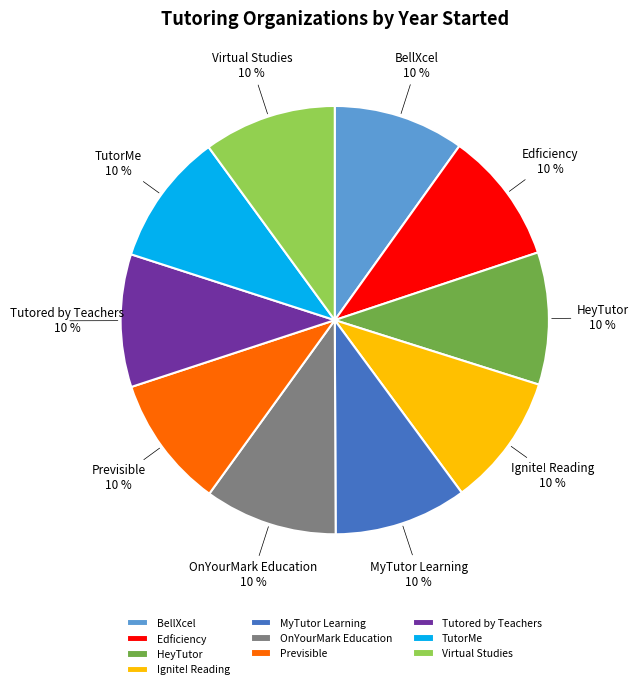

To the nearest percent, what is the combined percentage of OnYourMark Education and HeyTutor?

20%